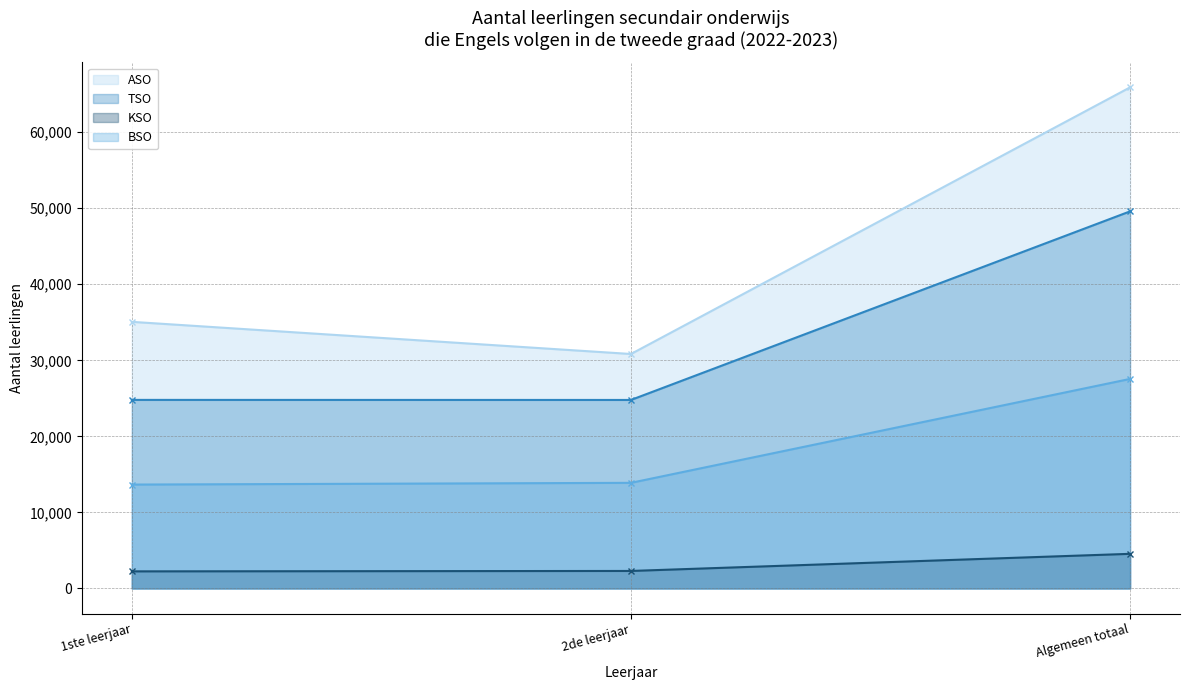

List the labels in order of KSO value, largest first.

Algemeen totaal, 2de leerjaar, 1ste leerjaar